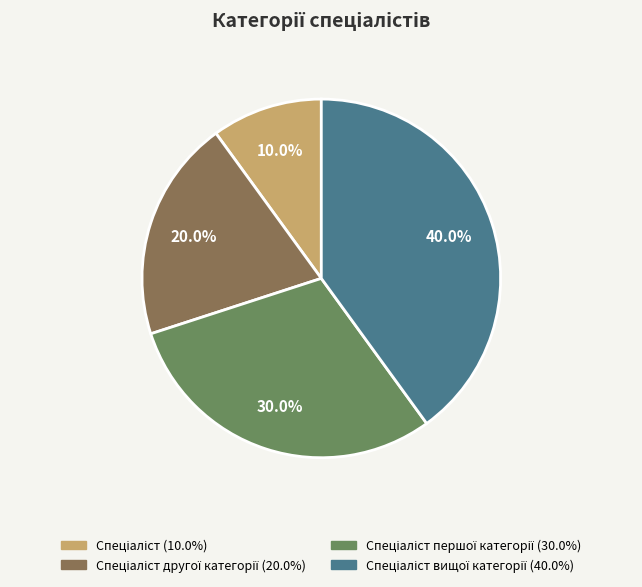

How many segments does this pie chart have?

4